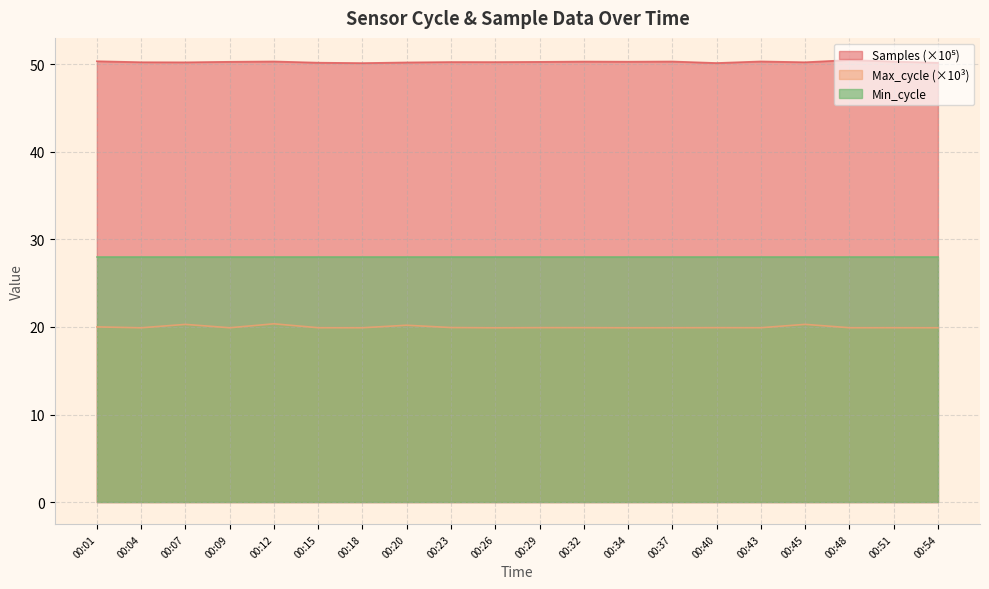

Is it true that Max_cycle equals 30.5 at 00:32?

False